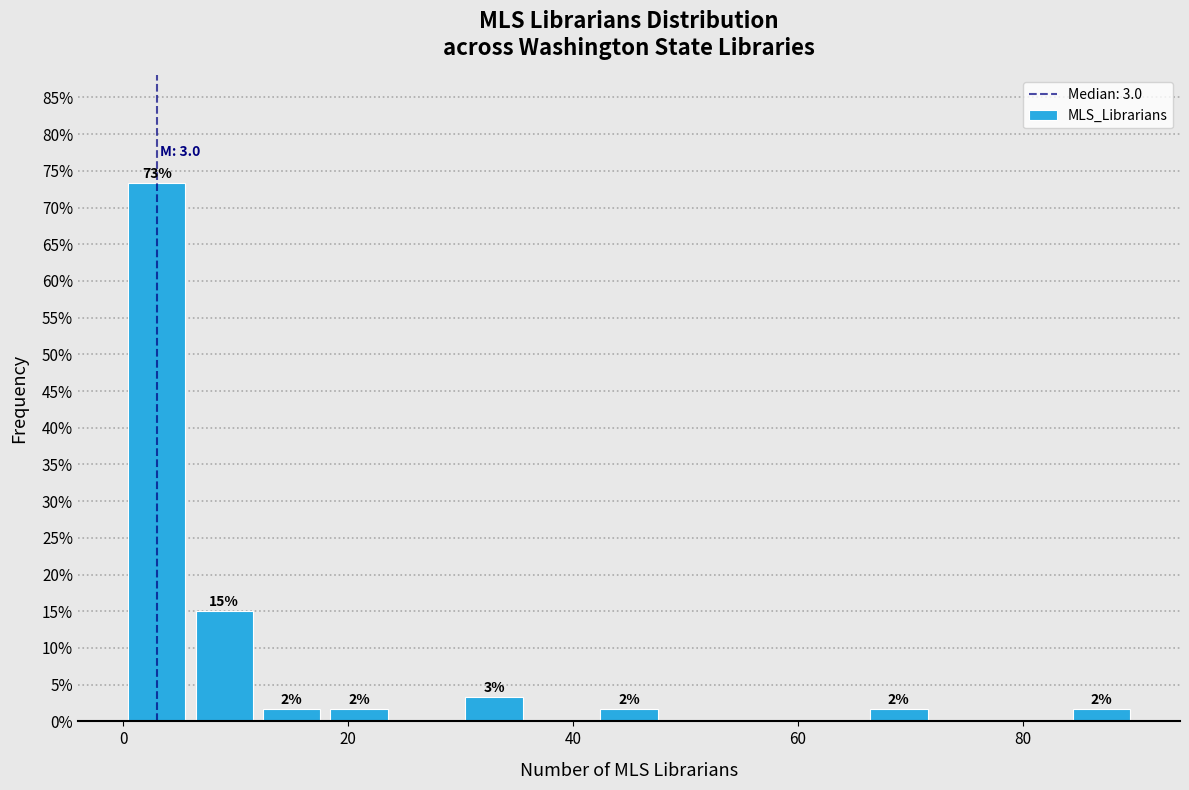

Read against the x-axis, roughly where is the centre of the tallest bar?

4